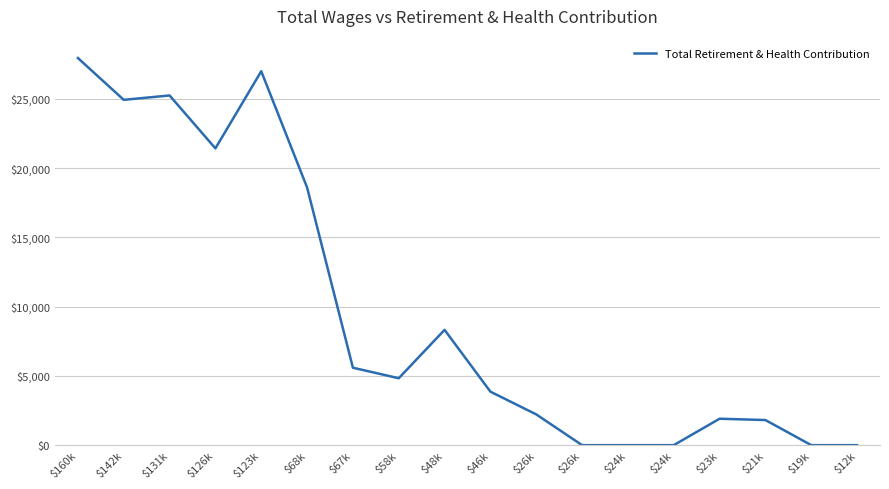

List the labels in order of value, largest first.

$160k, $123k, $131k, $142k, $126k, $68k, $48k, $67k, $58k, $46k, $26k, $23k, $21k, $26k, $24k, $24k, $19k, $12k